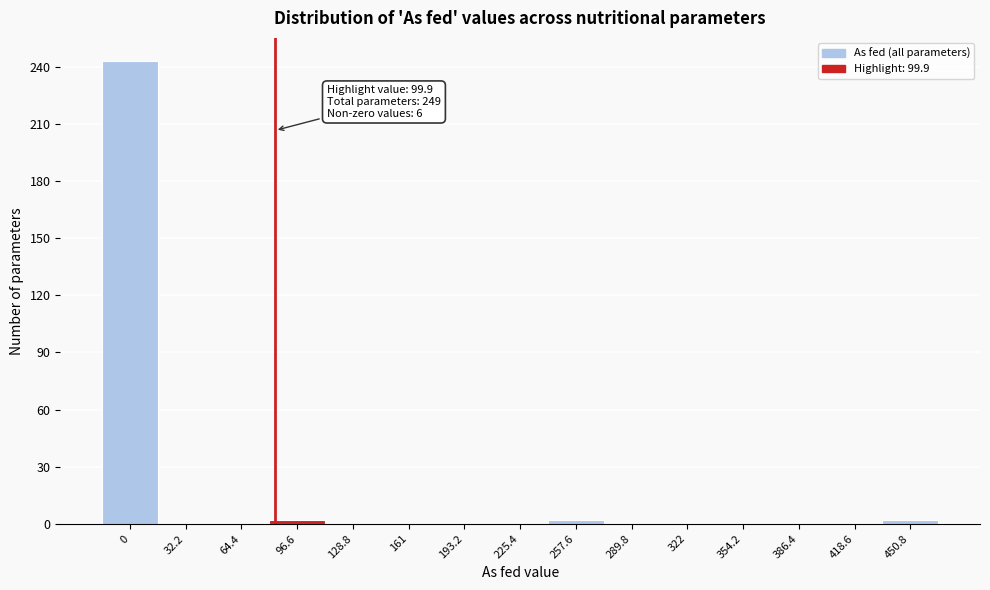

Reading right to left, extract all data points from this chart.

450.8=2	418.6=0	386.4=0	354.2=0	322=0	289.8=0	257.6=2	225.4=0	193.2=0	161=0	128.8=0	96.6=2	64.4=0	32.2=0	0=243